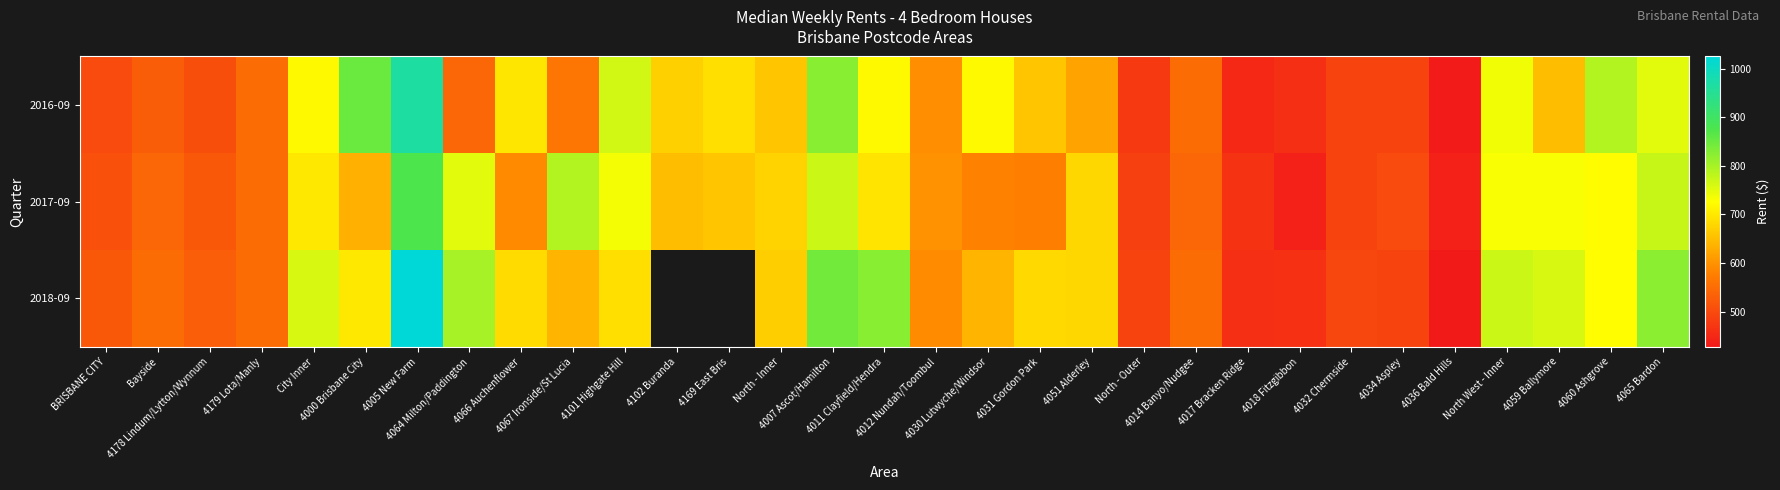

How many categories are shown in the chart?

31